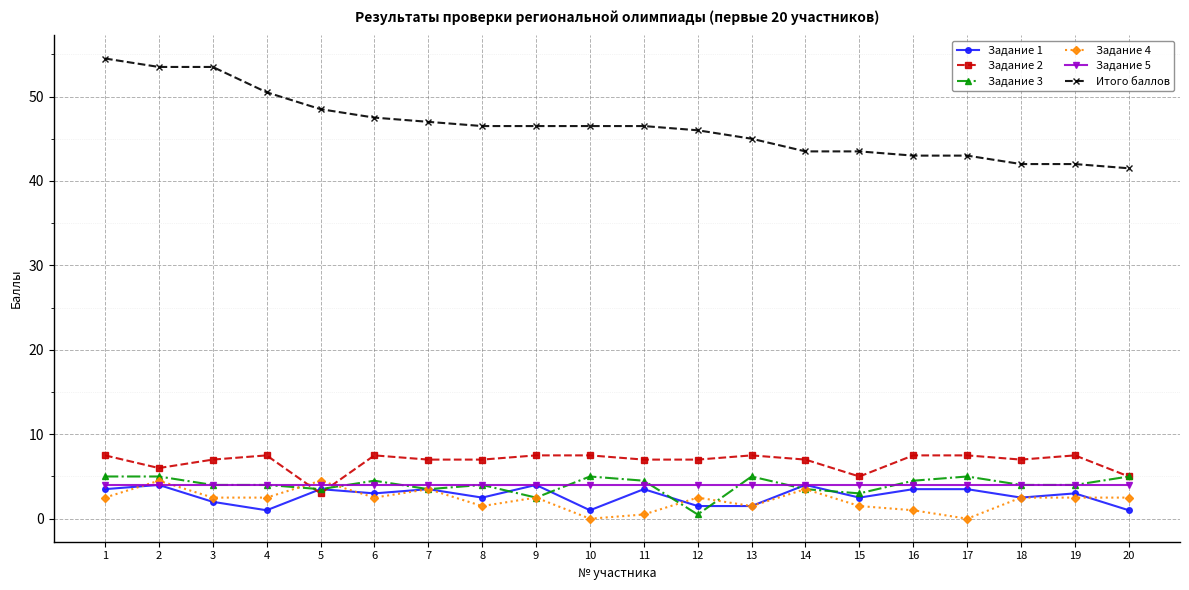

What value does the Итого баллов series have at 13?

45.0